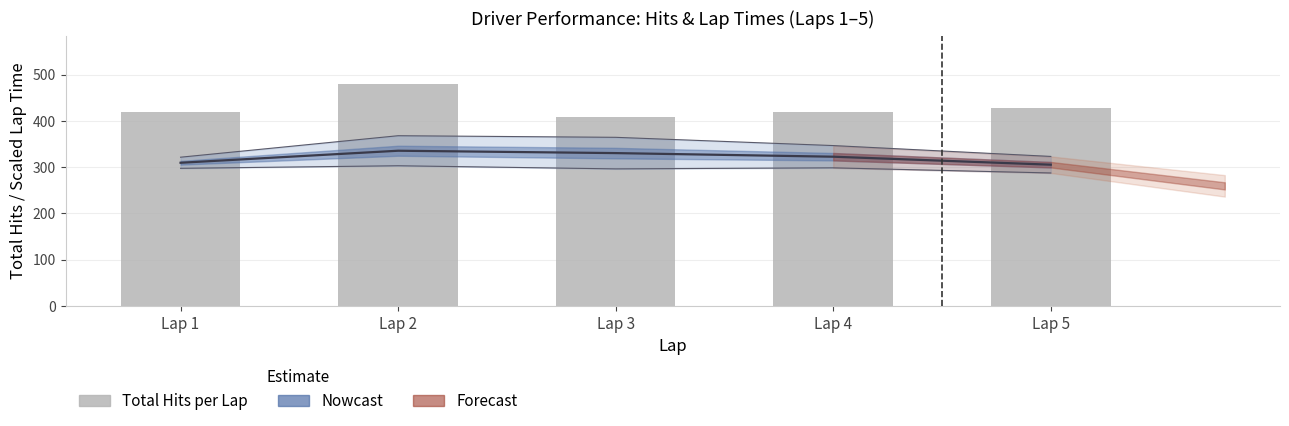

Does the chart contain any negative values?

No